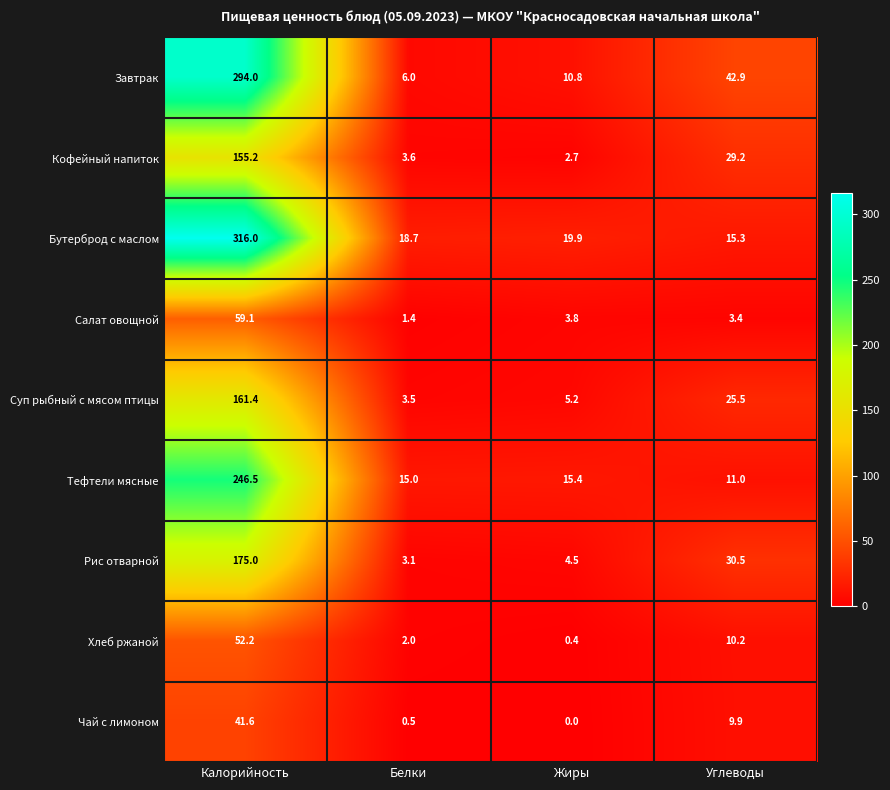

What is the difference between the second highest and minimum values in the Салат овощной series?

2.4